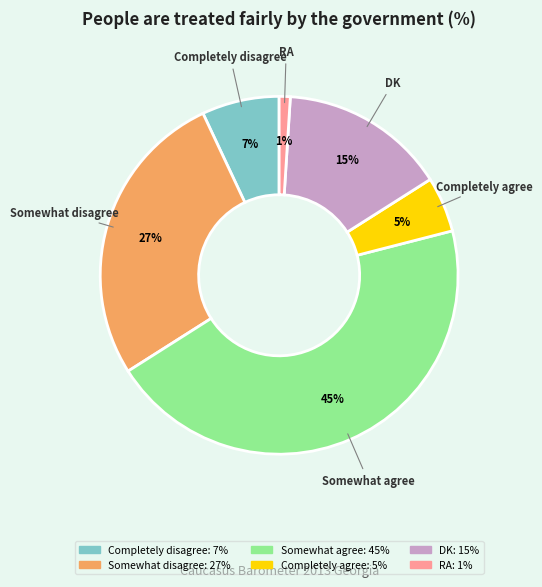

What is the ratio of the value at DK to the value at Completely agree?

3.0